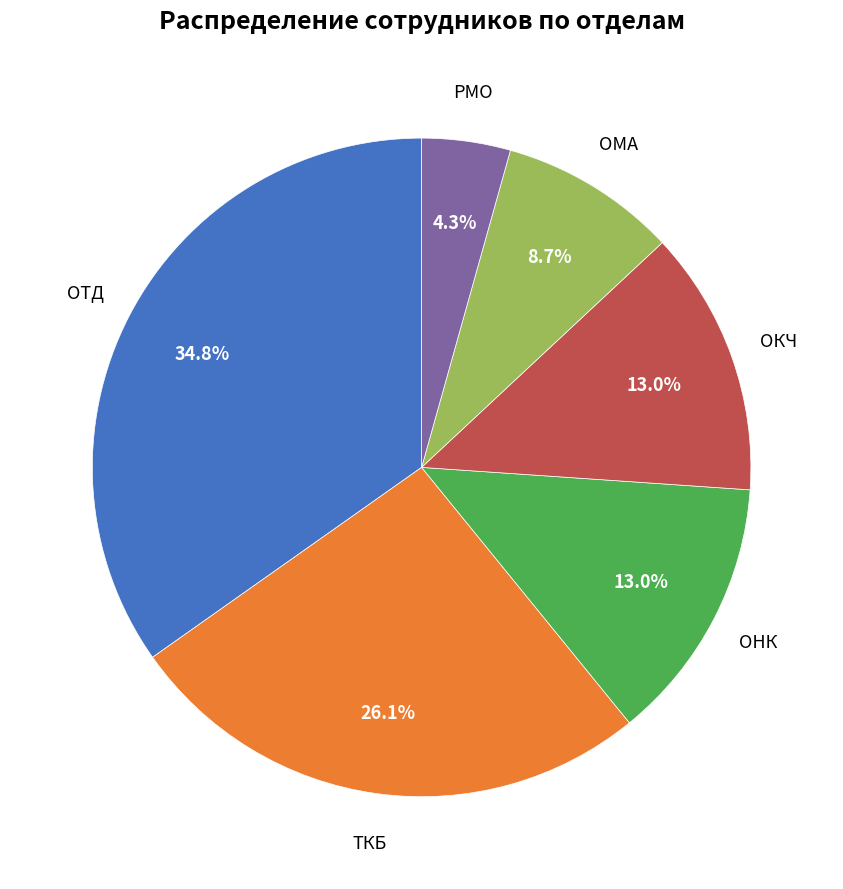

How many slices are in this pie chart?

6